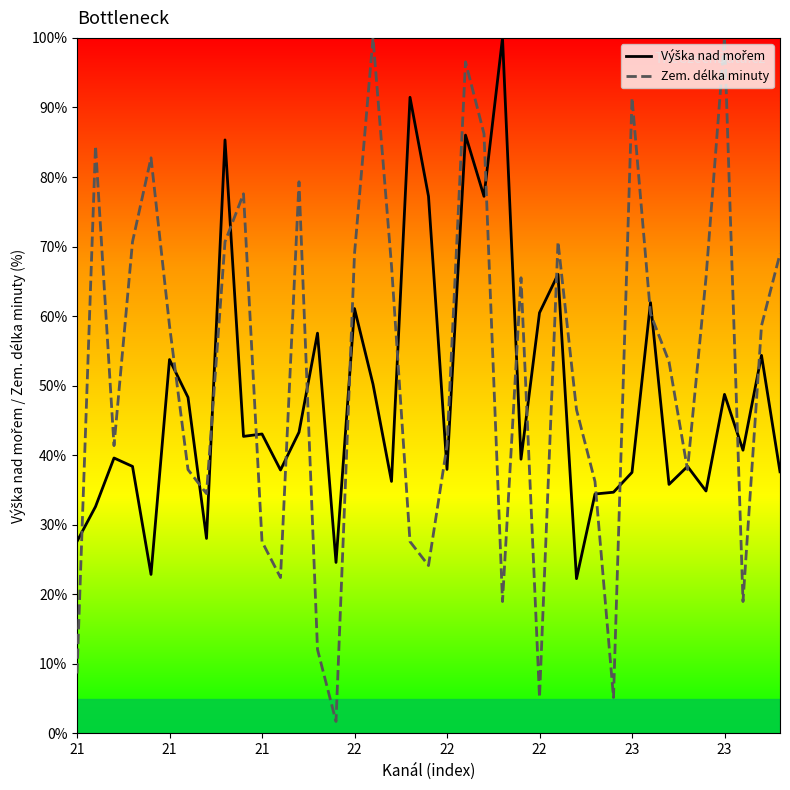

List the series in order of their peak value, highest first.

Výška nad mořem, Zem. délka minuty